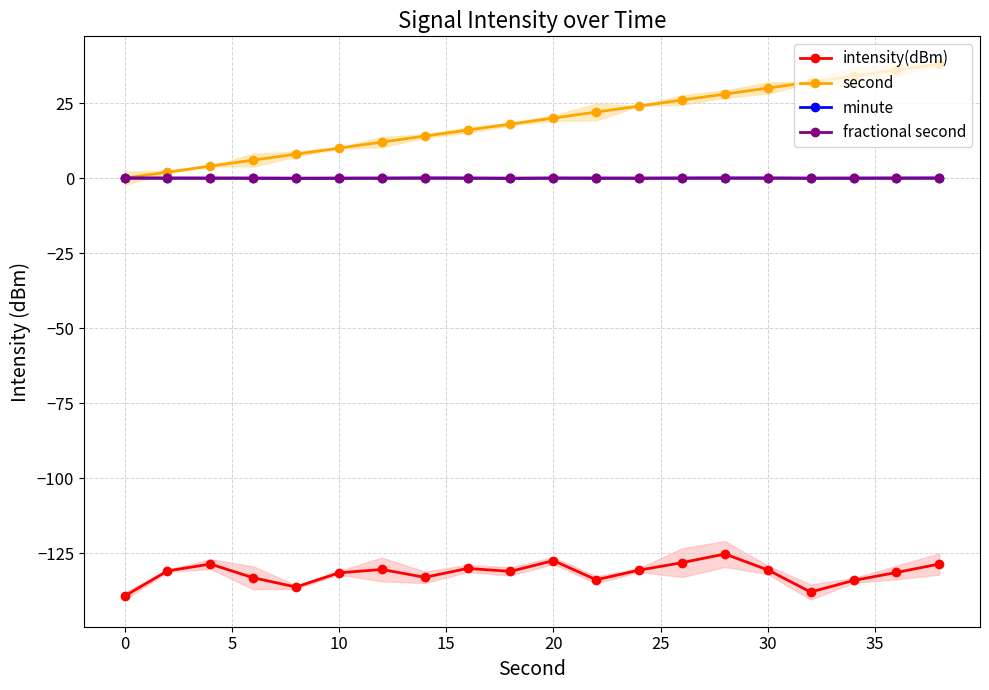

True or false: minute and intensity(dBm) cross at least once.

False